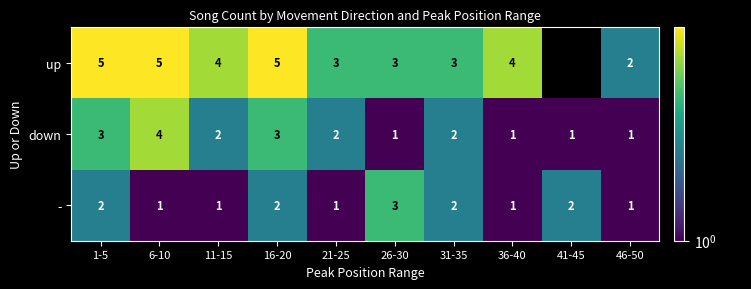

What is the difference between the maximum and minimum values in the down series?

3